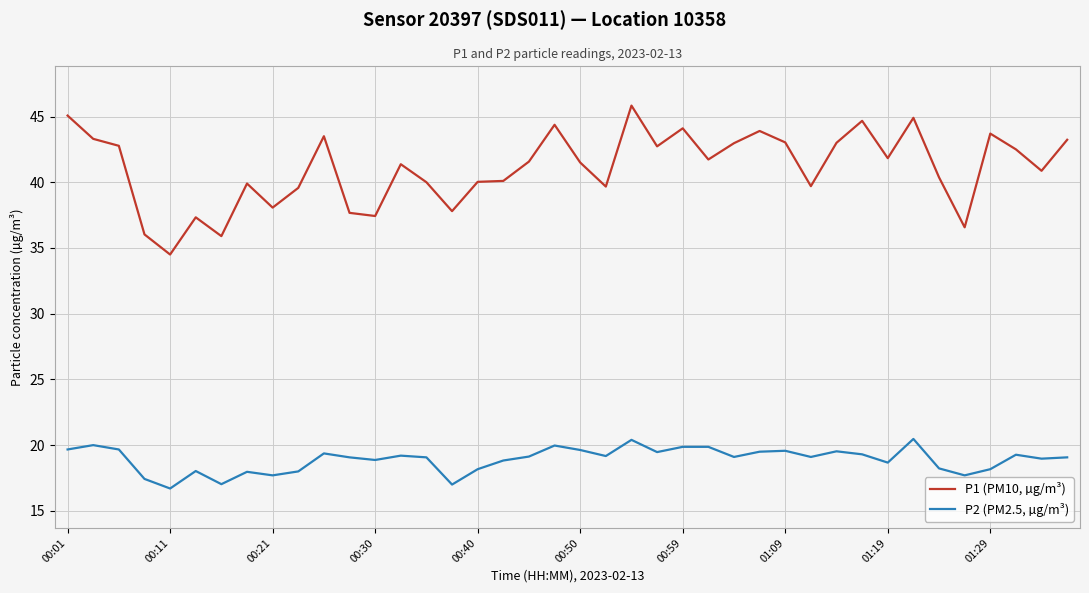

Which series has the widest spread of values?

P1 (PM10, µg/m³)